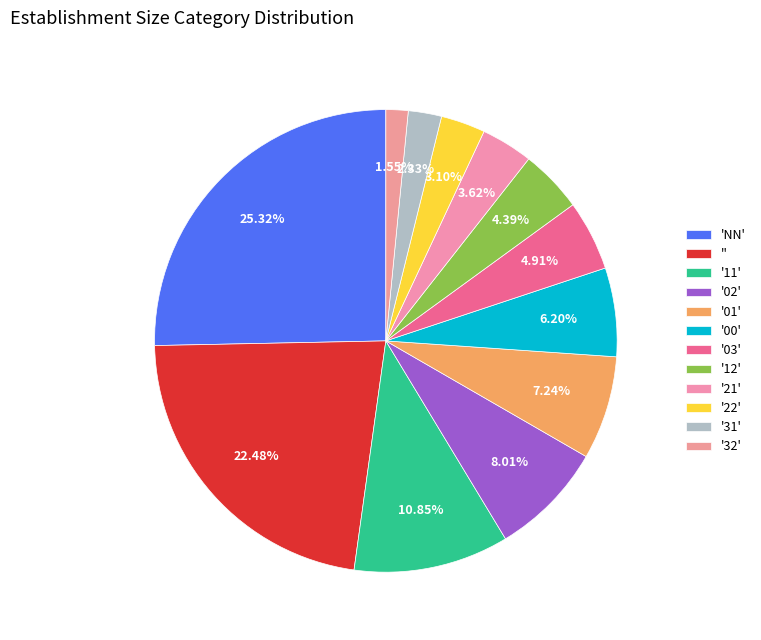

How many segments does this pie chart have?

12